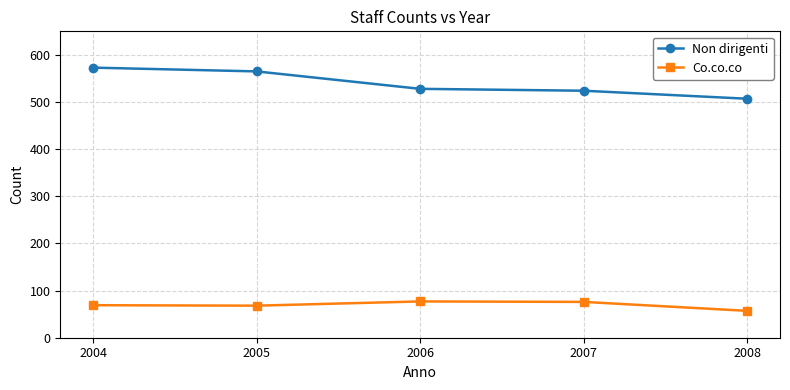

How many values in the Co.co.co series are below 69?

2